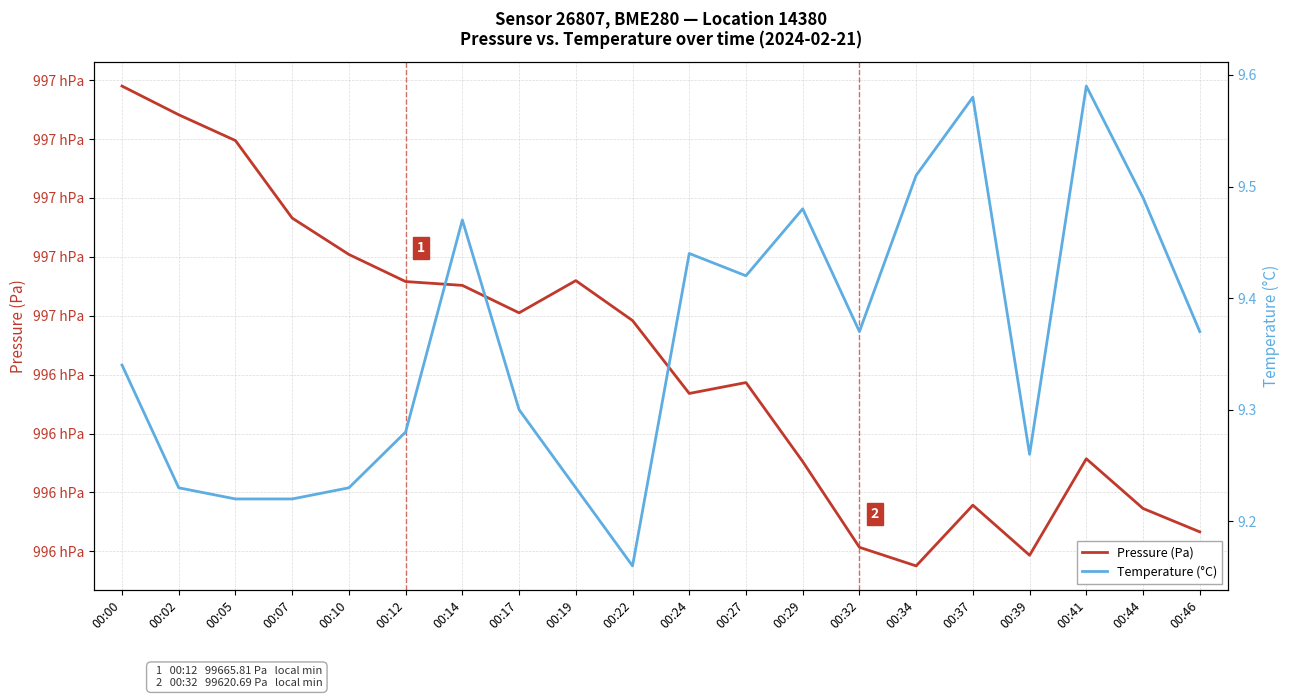

At 00:27, list the series in order from smallest to largest.

Temperature (°C), Pressure (Pa)